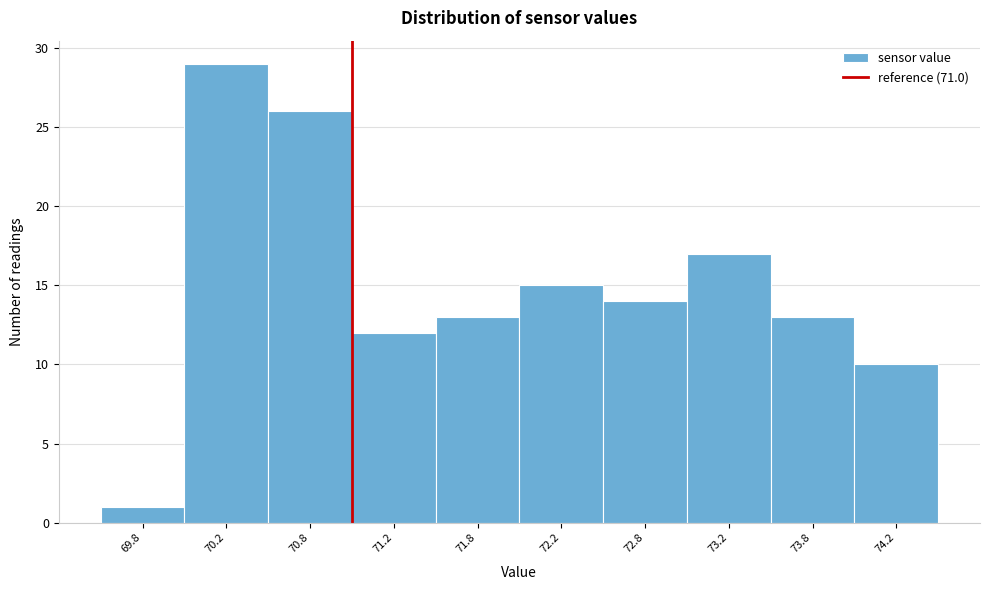

What is the height of the bar covering 73.5 to 74.0 on the x-axis? The values are not printed on the chart, so give them approximately, as read against the axis.

13